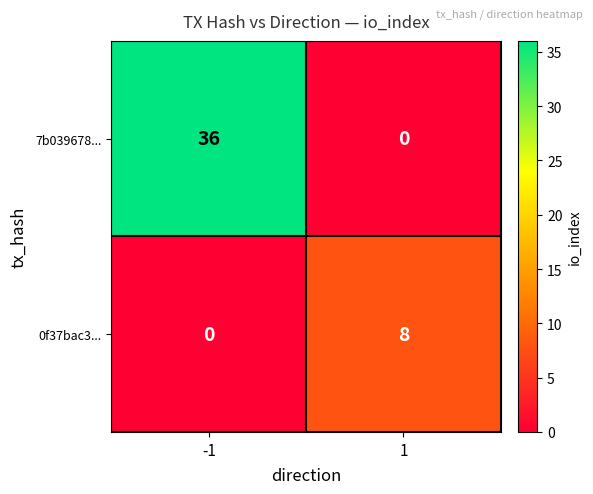

What is the sum of all 7b039678... values?

36